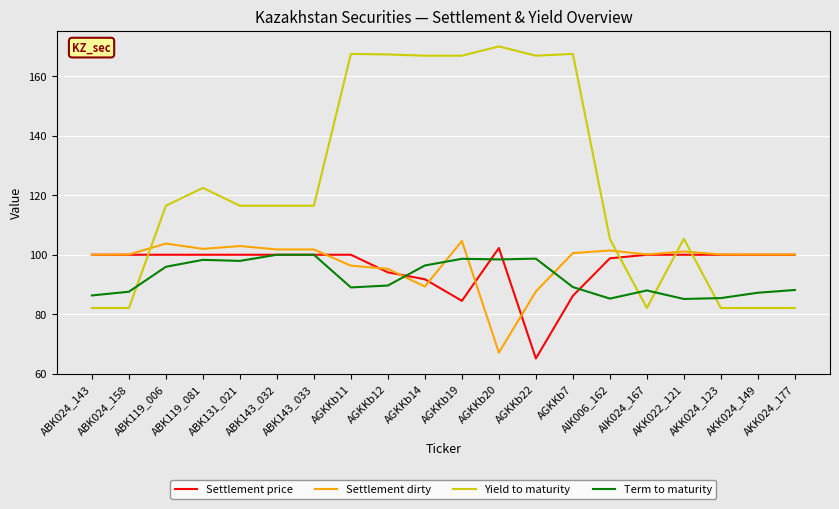

The Settlement dirty series shows 40.4 at AKK024_177. True or false?

False